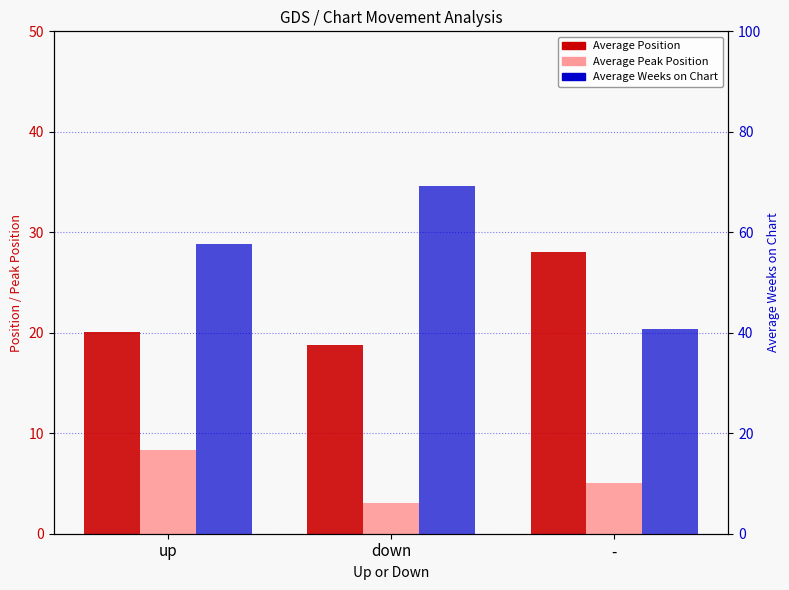

What position from the right is -?

1